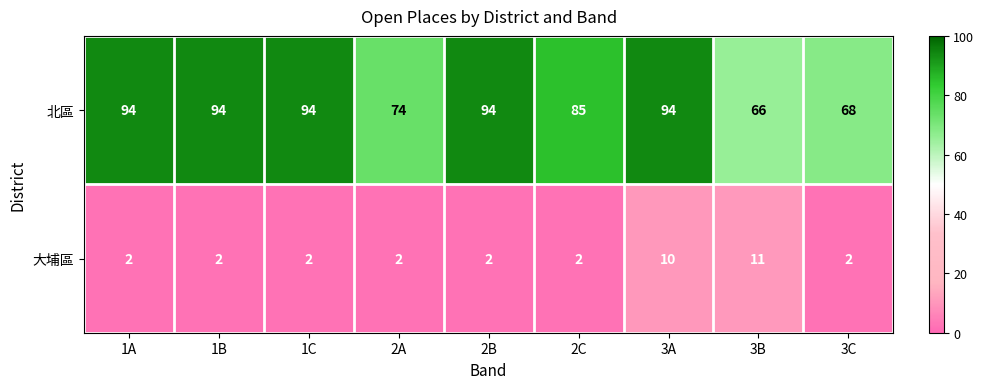

How many data points in 大埔區 are above 2?

2